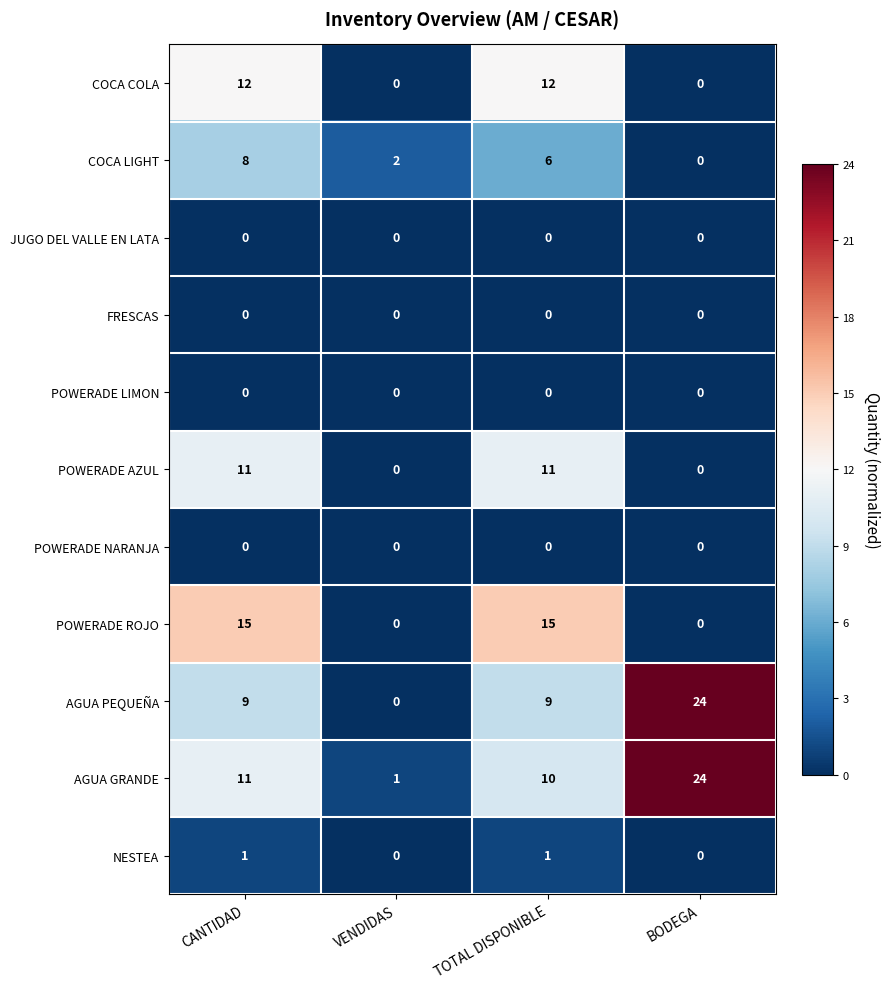

What is the total value across all series at VENDIDAS?

3